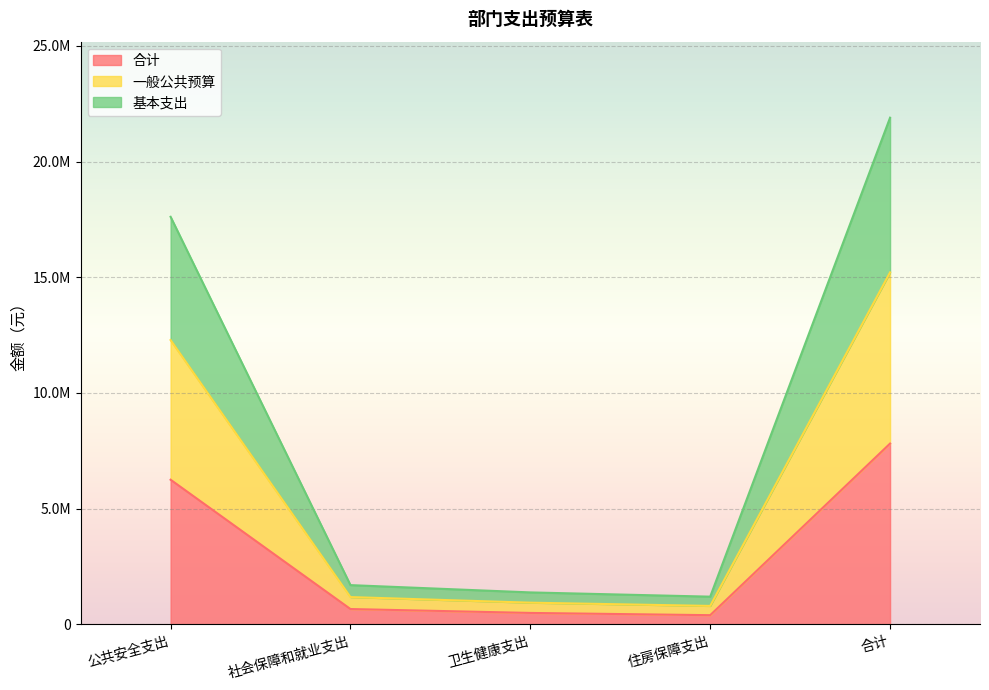

How many values in the 合计 series exceed 665462?

3